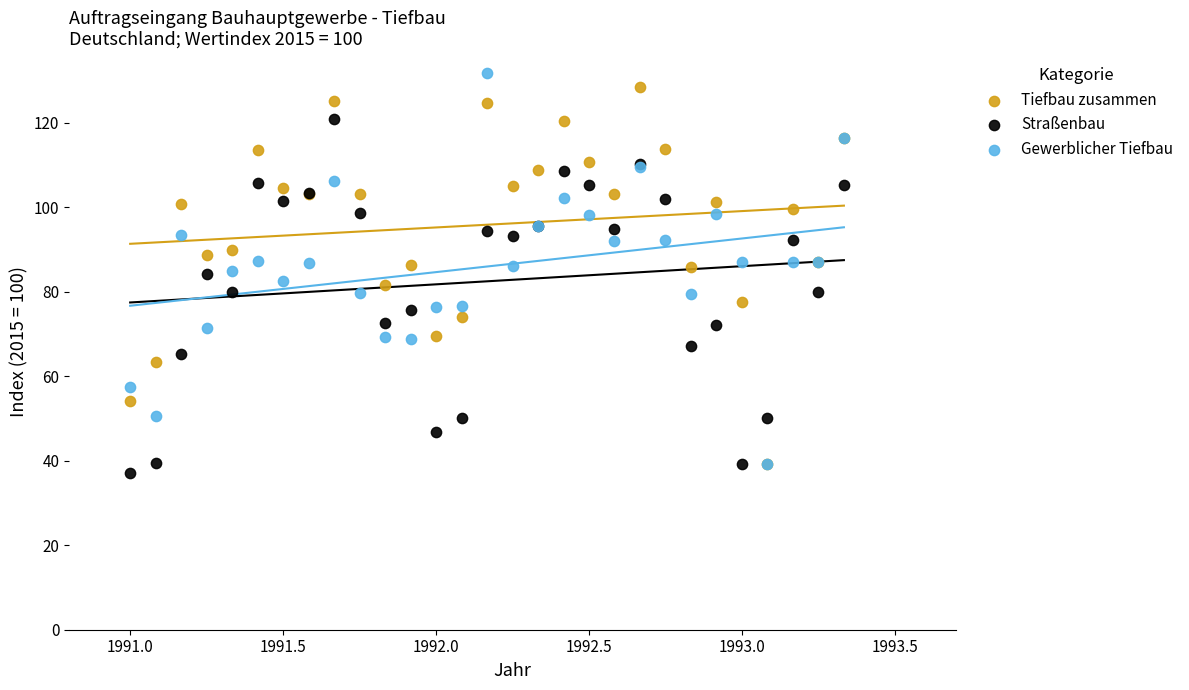

Which series contains the lowest Y value?

Straßenbau